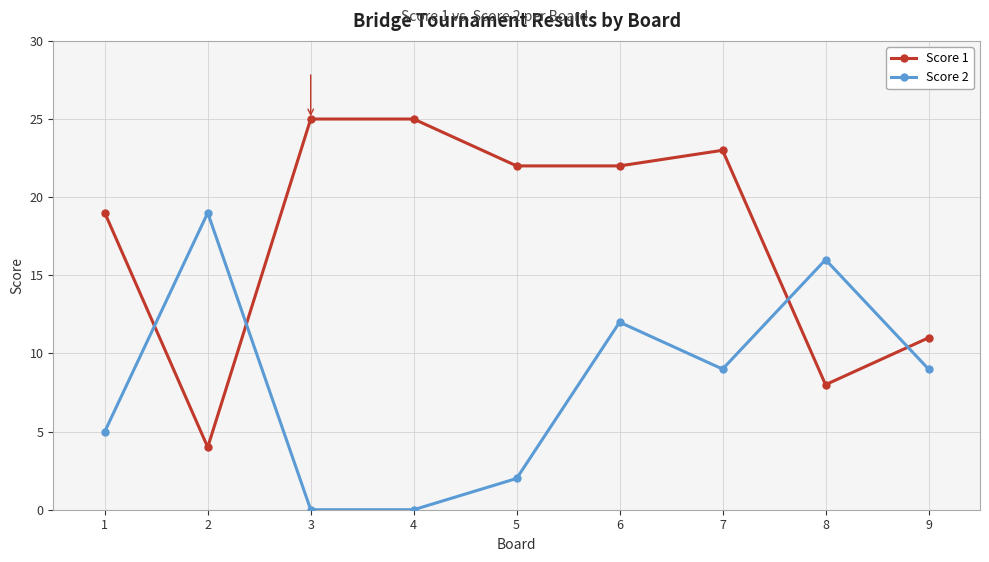

Which series has the largest total across all categories?

Score 1